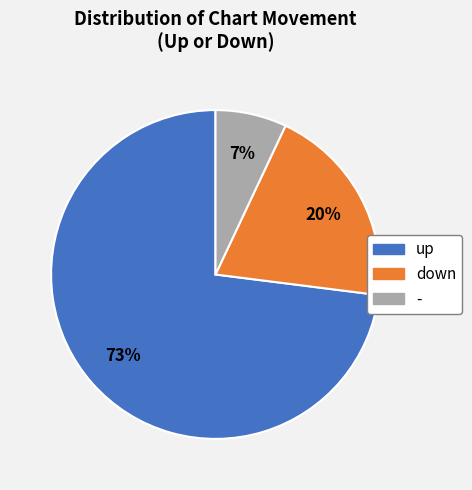

Count the number of slices in the pie.

3